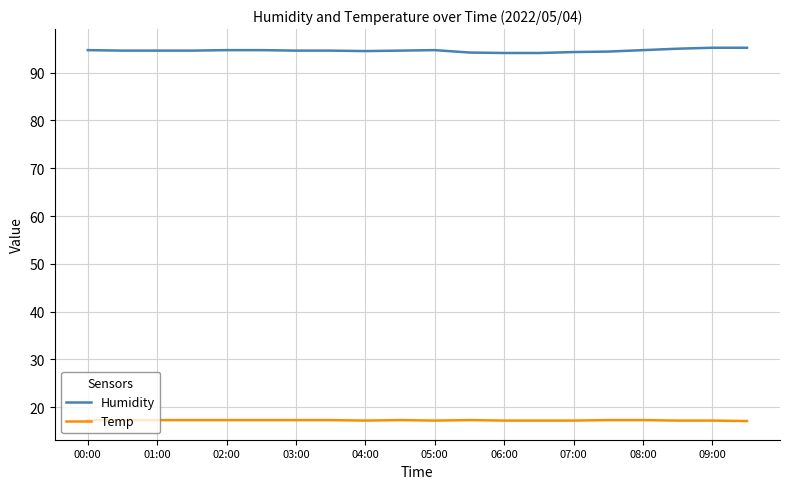

Rank the series by their average value, from lowest to highest.

Temp, Humidity